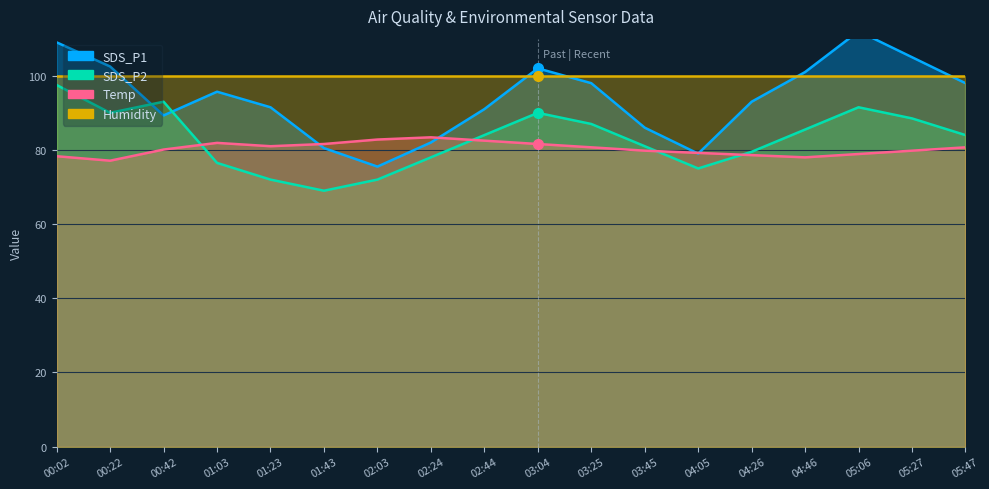

What is the sum of the Temp values at 03:25 and 00:42?

160.8